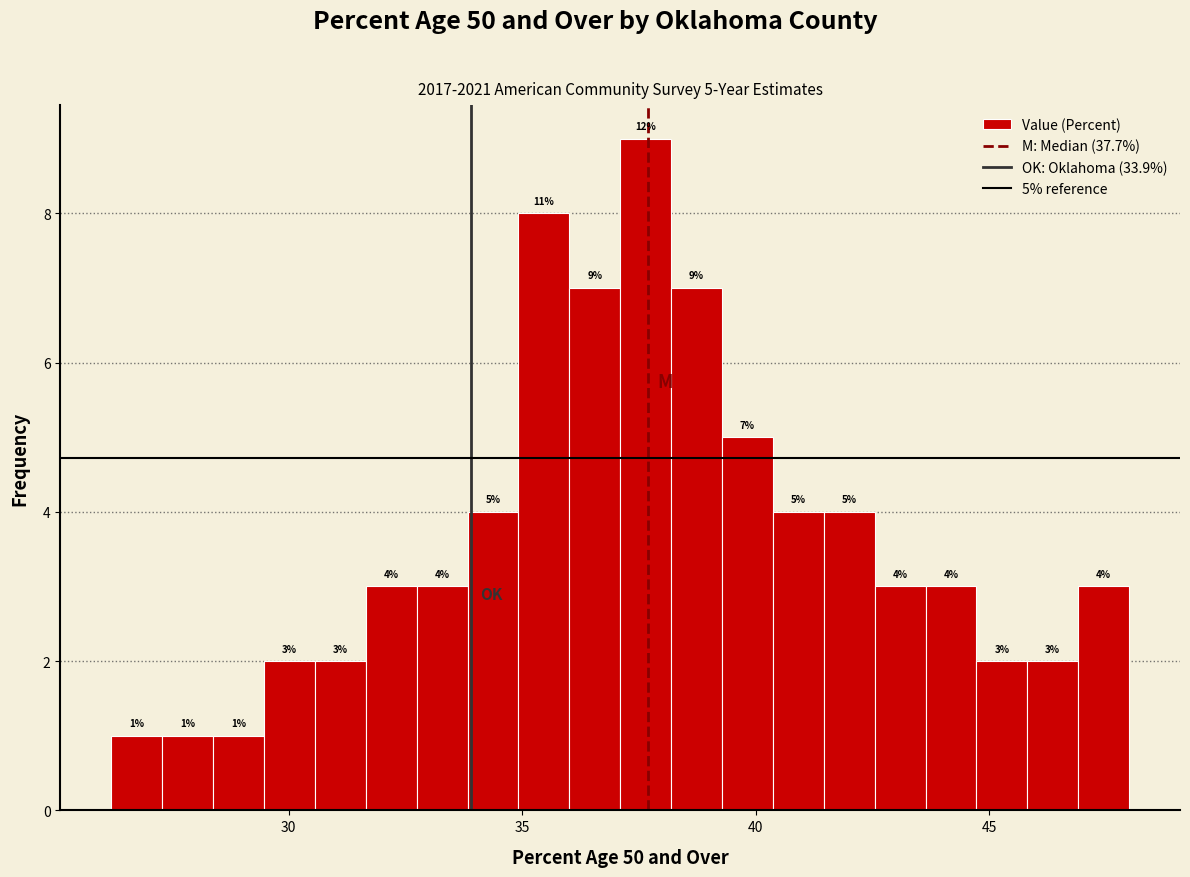

Read against the x-axis, roughly where is the centre of the tallest bar?

37.5